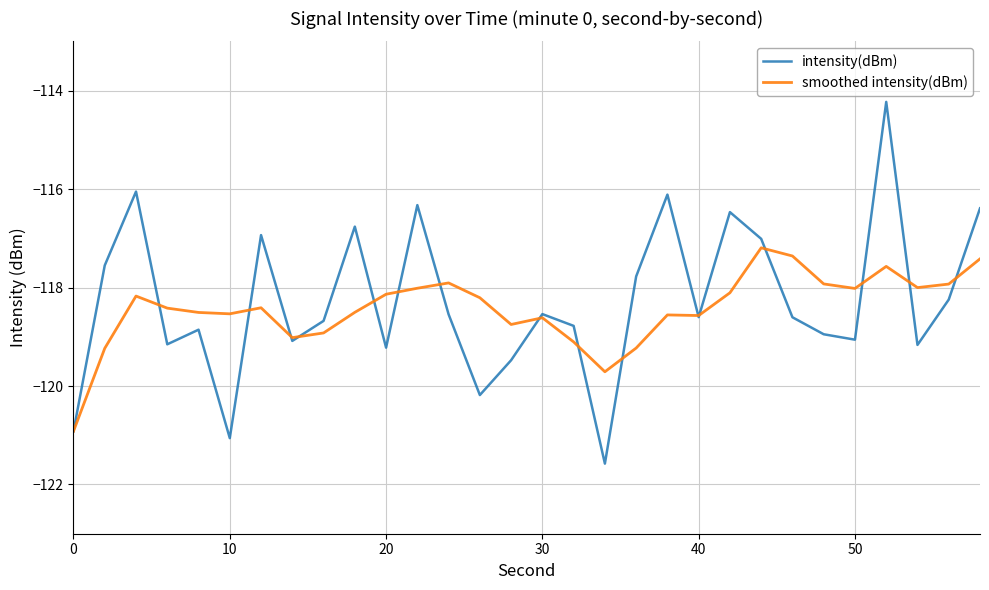

List the series in order of their peak value, lowest first.

smoothed intensity(dBm), intensity(dBm)